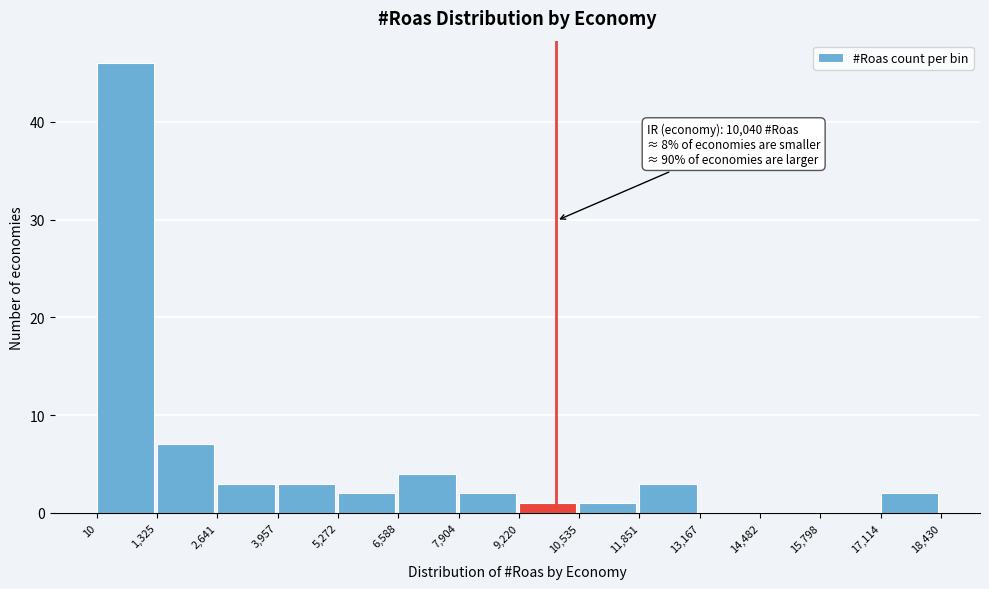

Which range on the x-axis has the tallest bar?

10 to 1,325